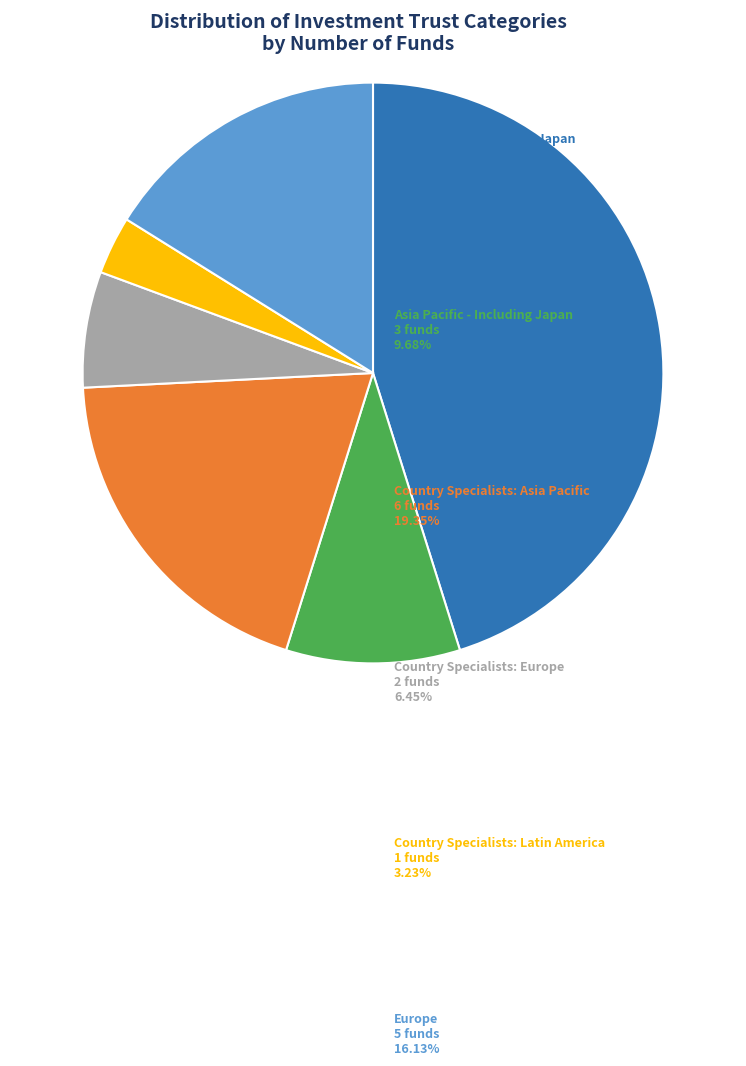

Is there any slice that represents more than half of the pie?

No